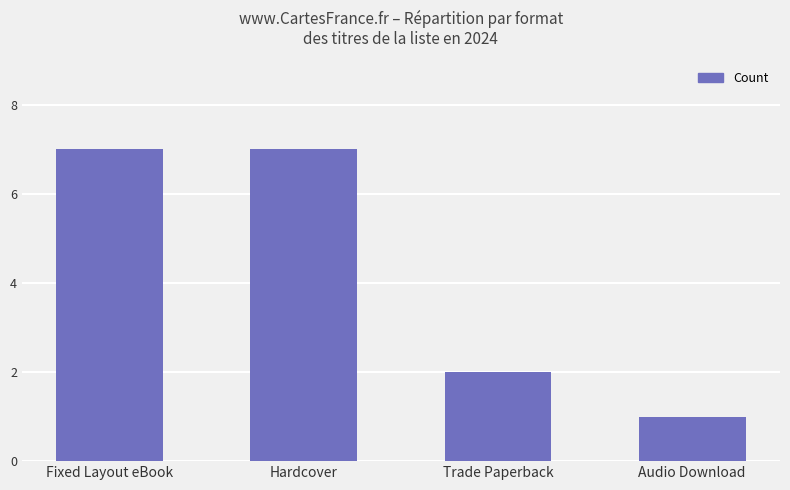

What is the difference between the maximum and minimum values?

6